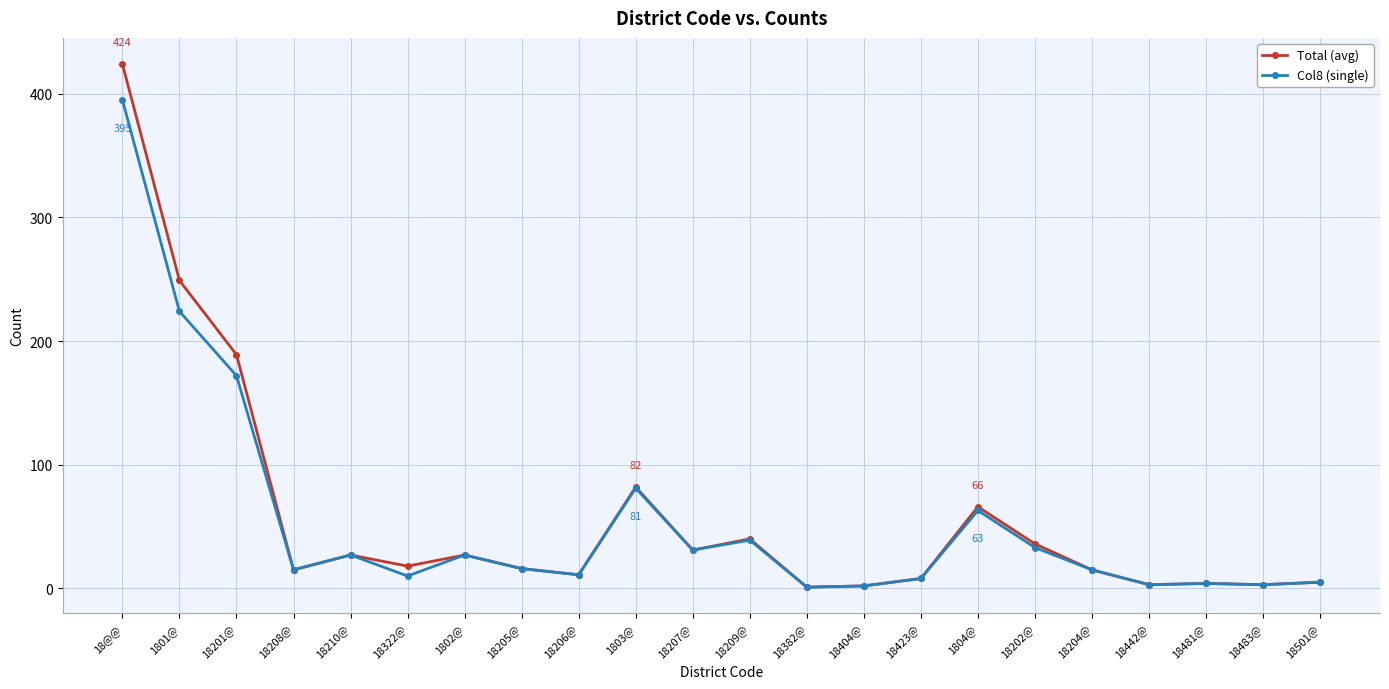

What is the lowest value of the Col8 (single) series?

1